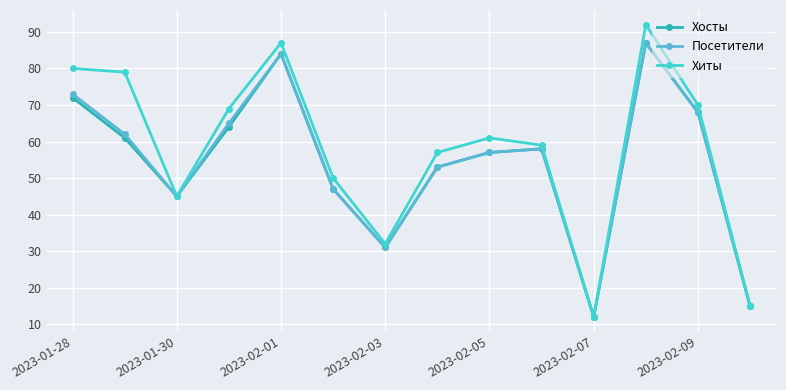

Which series has the largest range (max minus min)?

Хиты